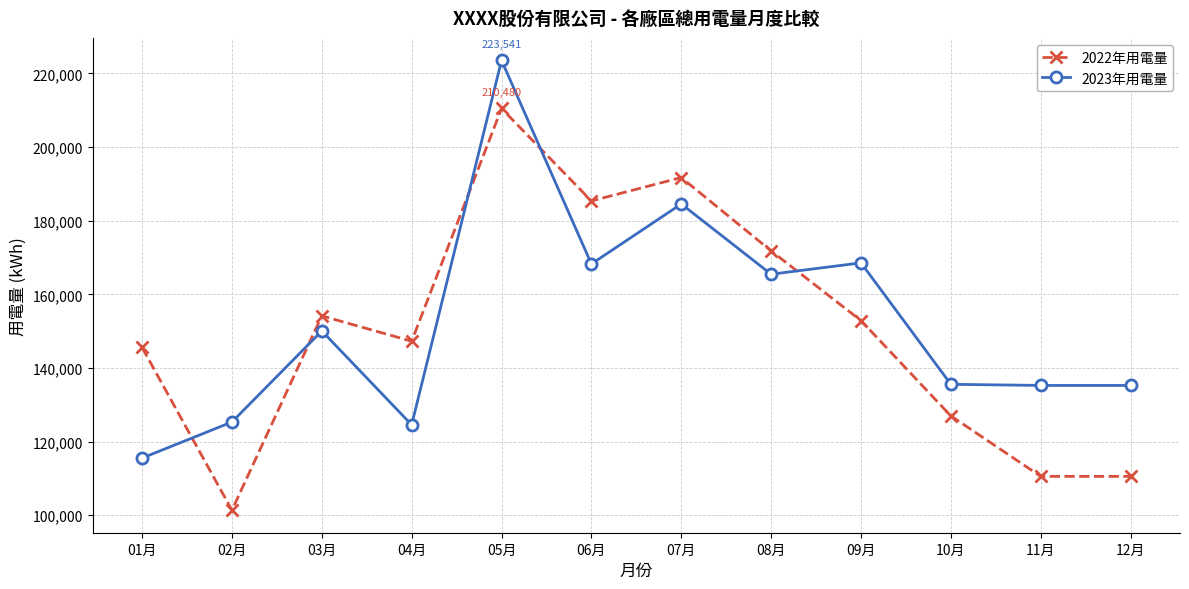

Is the value of 2023年用電量 at 07月 greater than the value of 2022年用電量 at 09月?

Yes